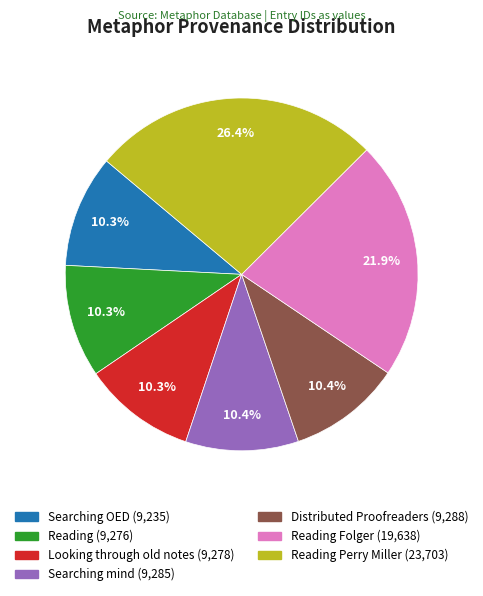

Does any single category account for the majority?

No